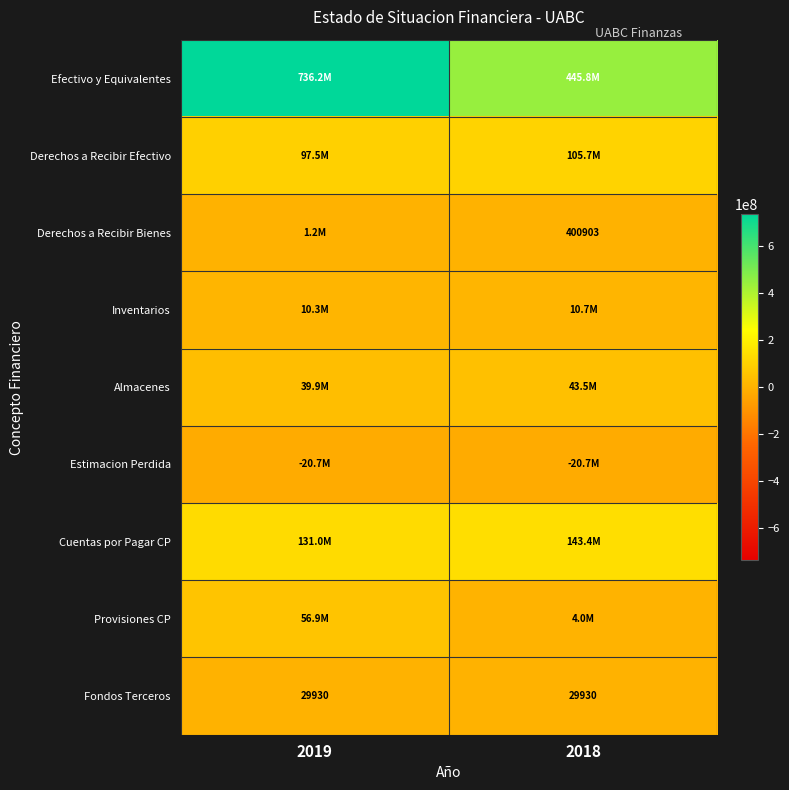

True or false: Derechos a Recibir Bienes has a value of 400903 at 2018.

True